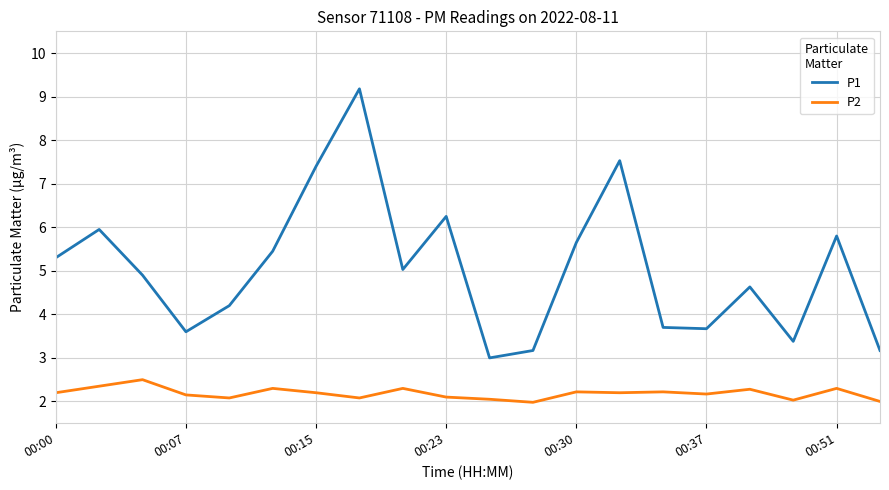

Which series has the largest total across all categories?

P1